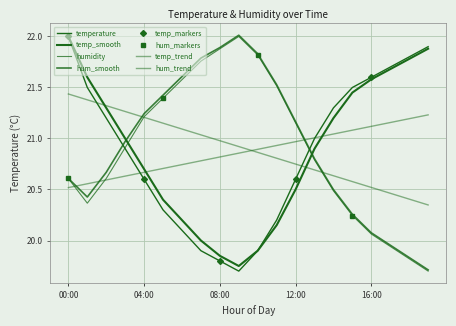

What is the value of the hum_smooth point at the 5th from the left?

21.2